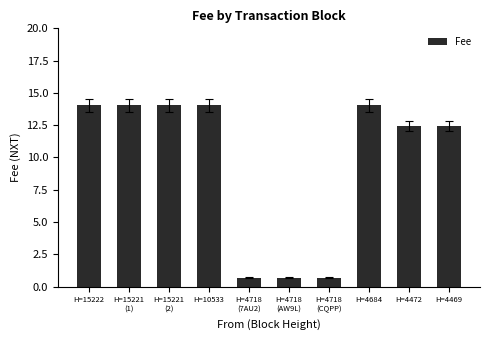

What is the maximum value shown in the chart?

14.1